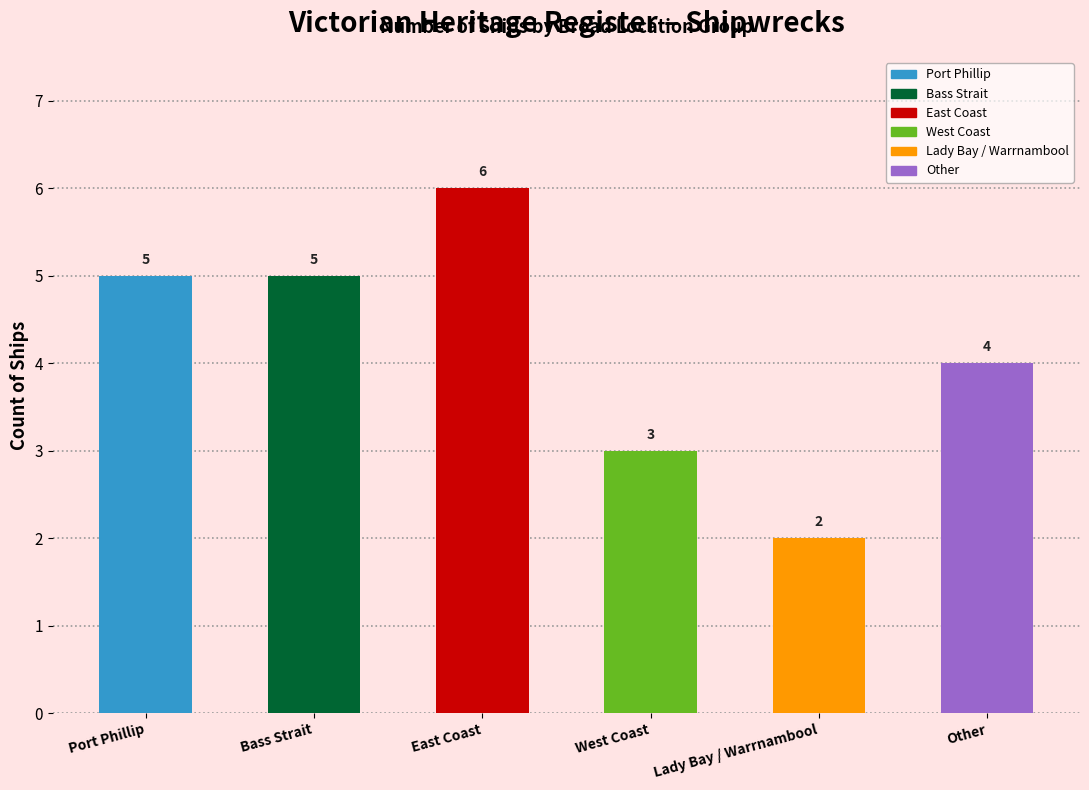

What is the ratio of the value at Port Phillip to the value at Bass Strait?

1.0